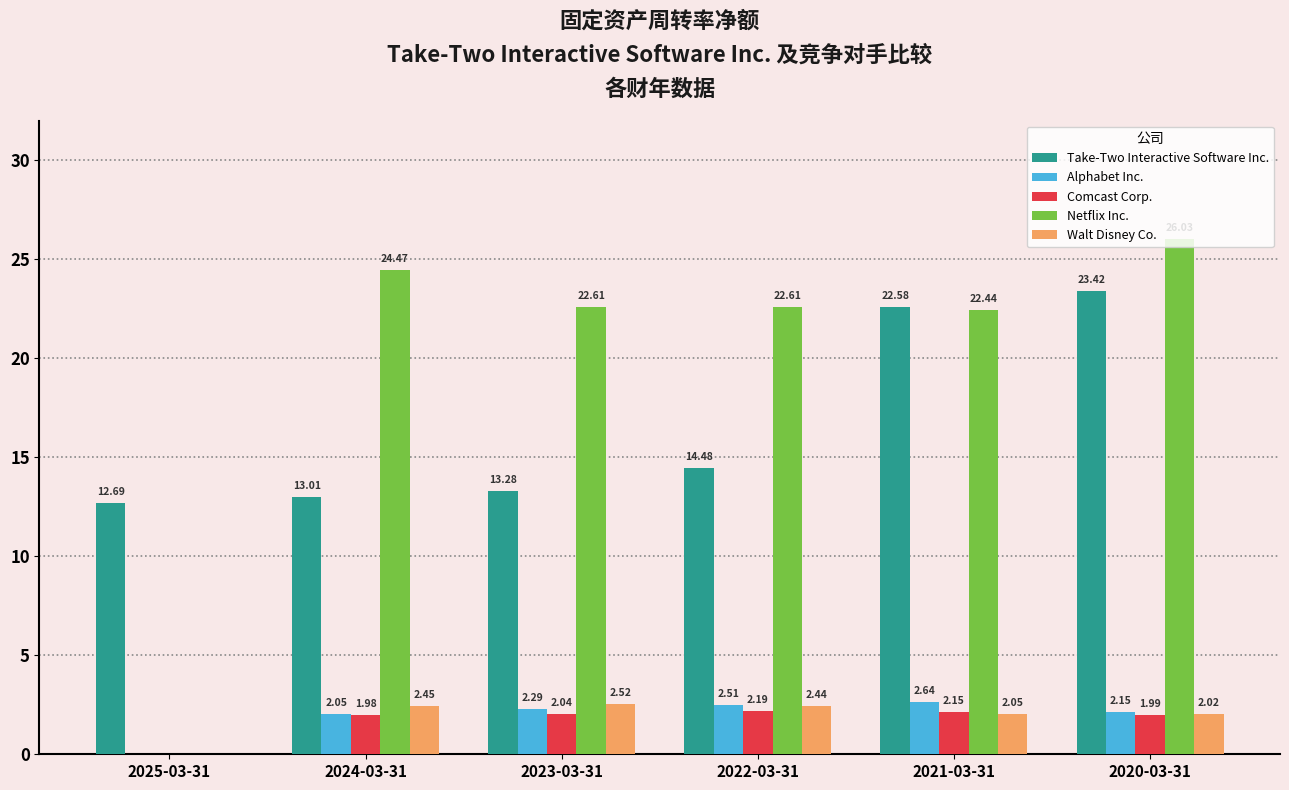

What are all the series names shown in the legend?

Take-Two Interactive Software Inc., Alphabet Inc., Comcast Corp., Netflix Inc., Walt Disney Co.